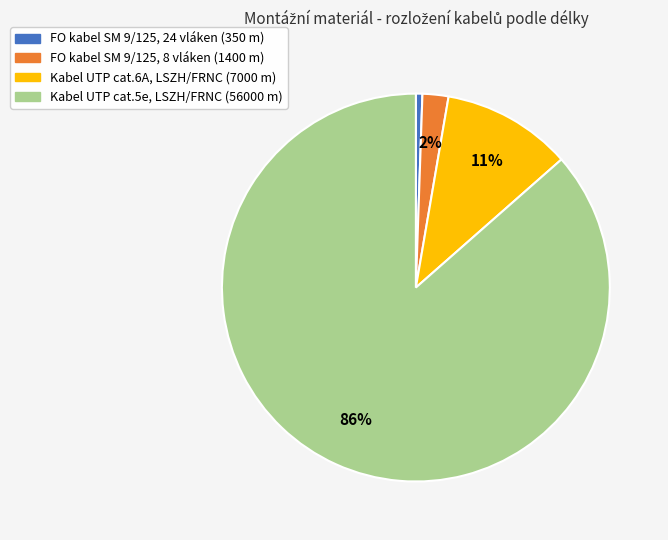

What is the largest slice in the pie chart?

Kabel UTP cat.5e, LSZH/FRNC (56000 m)